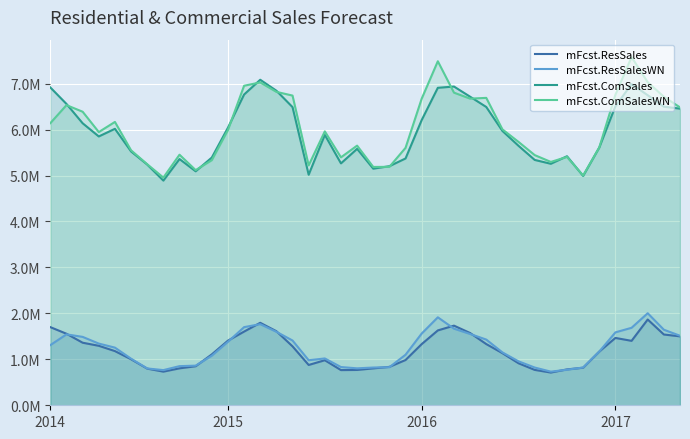

Is it true that mFcst.ComSalesWN equals 5246156.0 at 6?

True